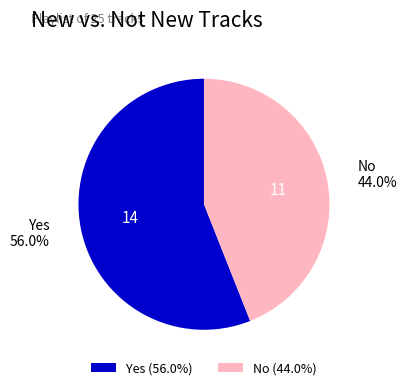

To the nearest percent, what portion does Yes represent?

56%